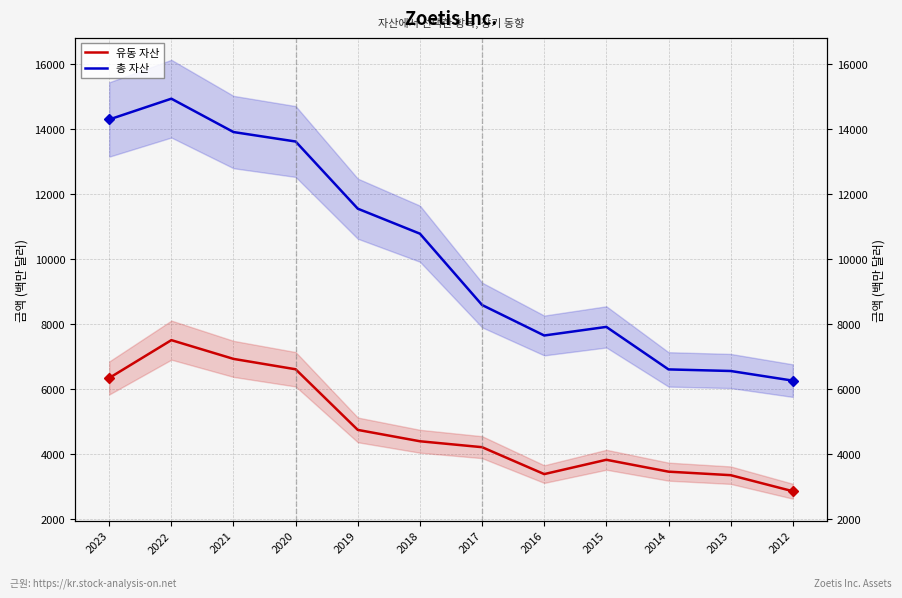

True or false: 유동 자산 and 총 자산 intersect in this chart.

False